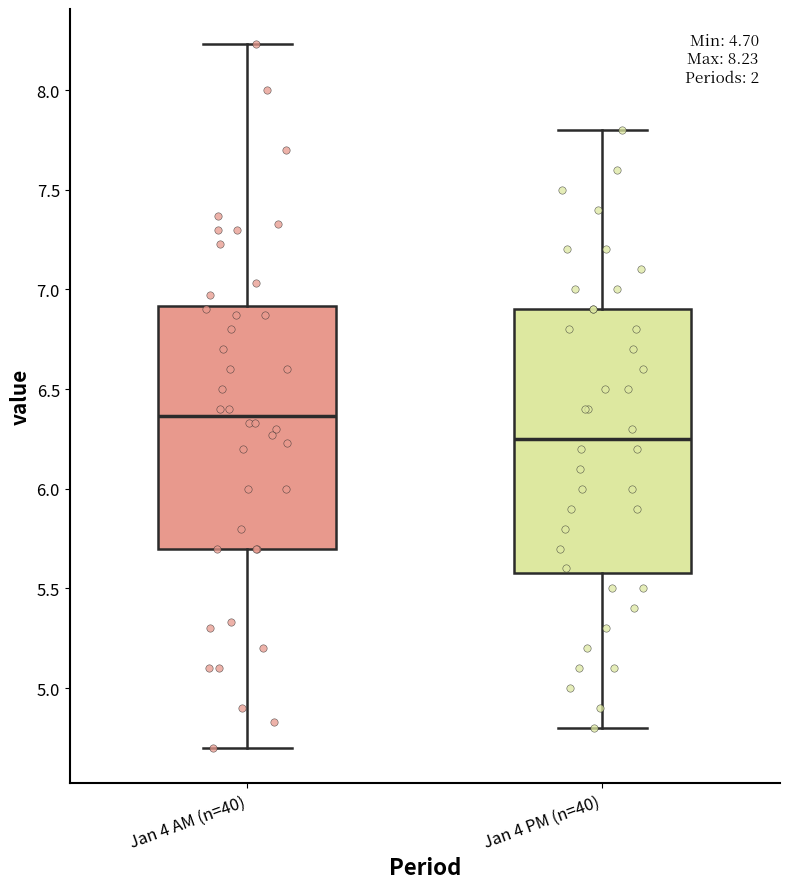

Which box is the tallest, from its lower edge to its upper edge?

Jan 4 PM (n=40)